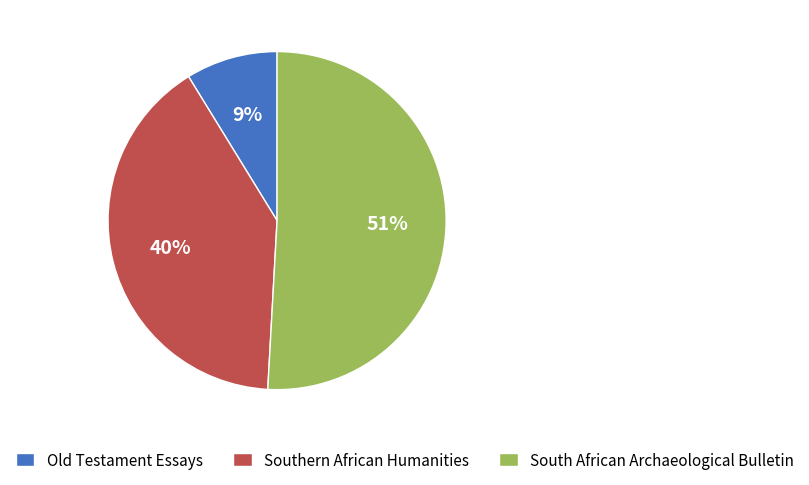

To the nearest percent, what is the average slice percentage?

33%